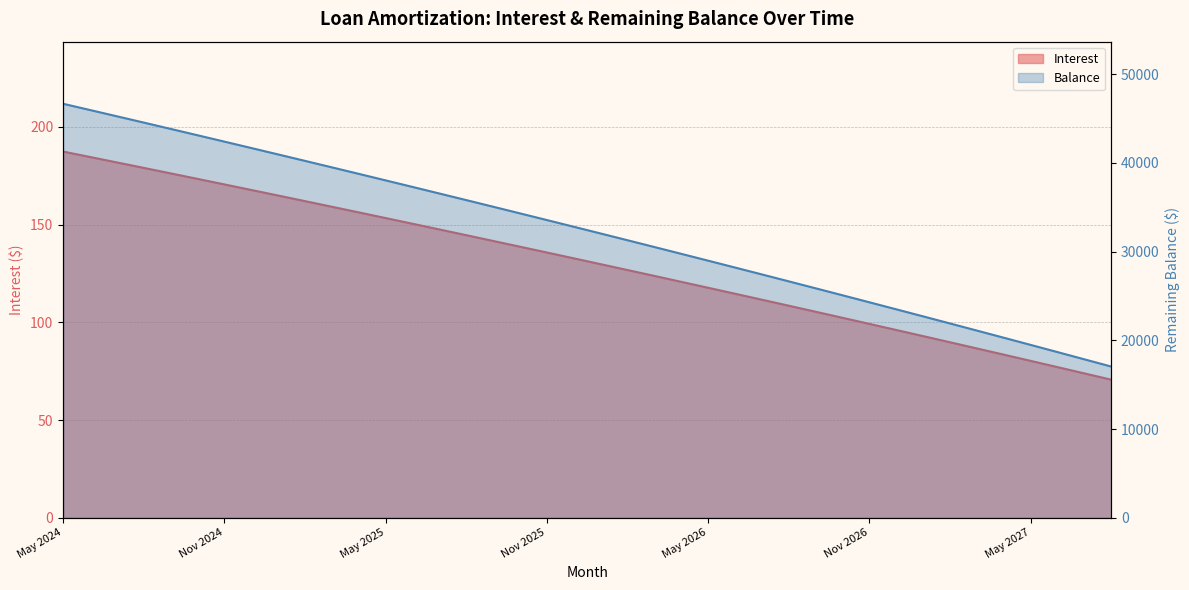

What is the label of the 39th point from the left?

Jul 2027